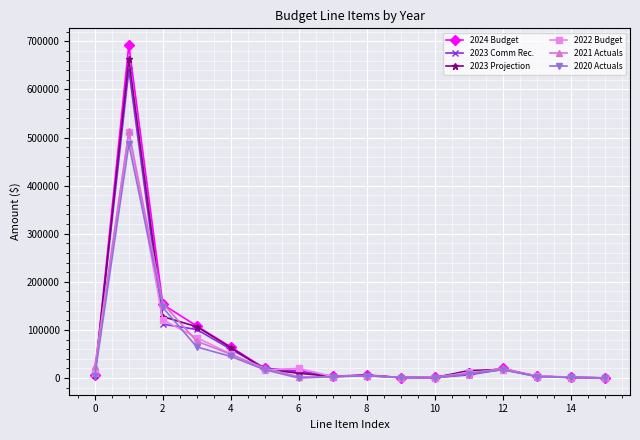

Which series has the largest range (max minus min)?

2024 Budget